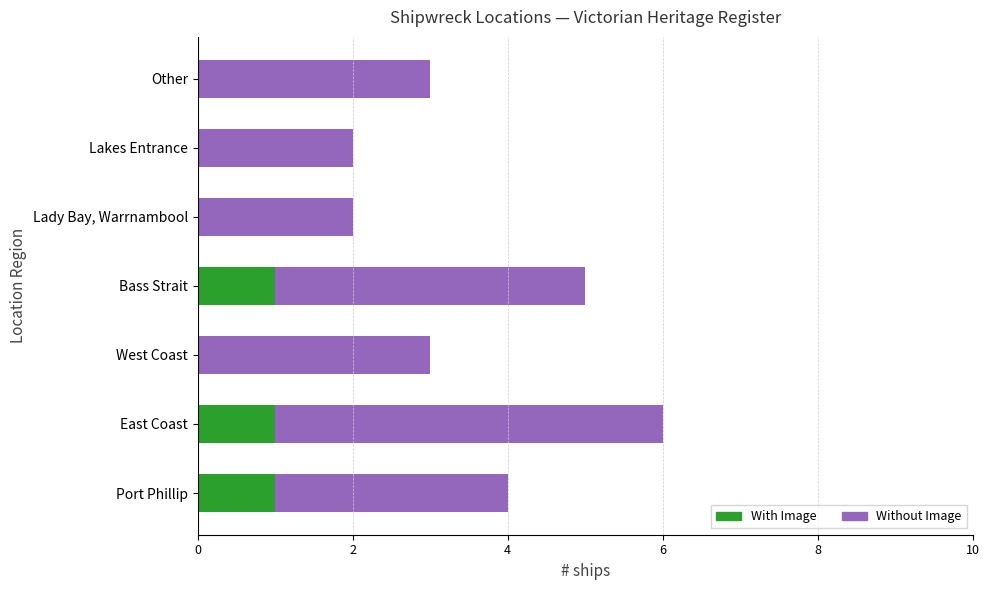

True or false: With Image has a value of 1 at Bass Strait.

True